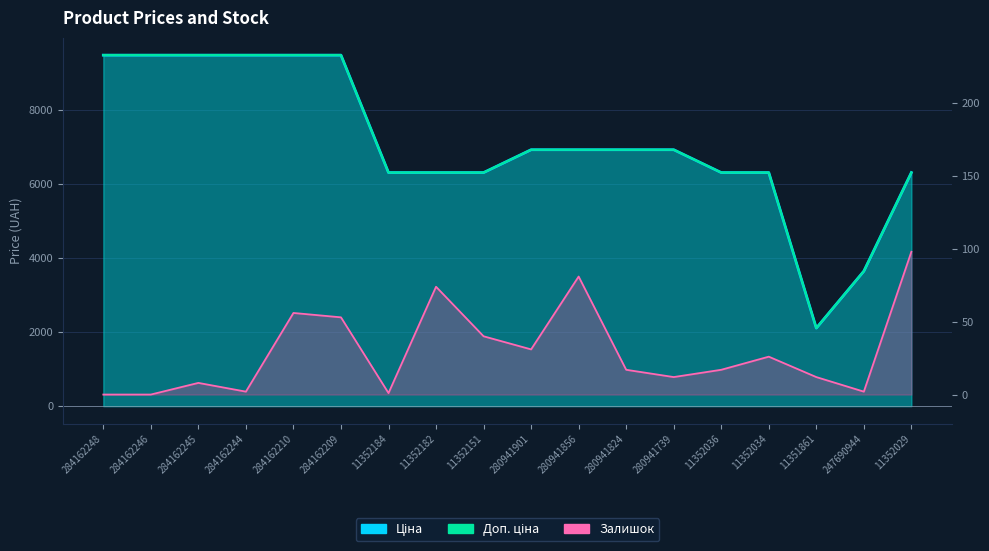

Which series has the largest total across all categories?

Ціна